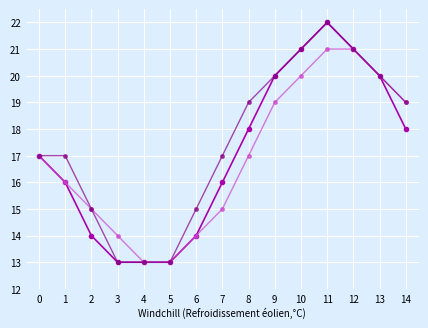

What is the smallest value displayed?

13